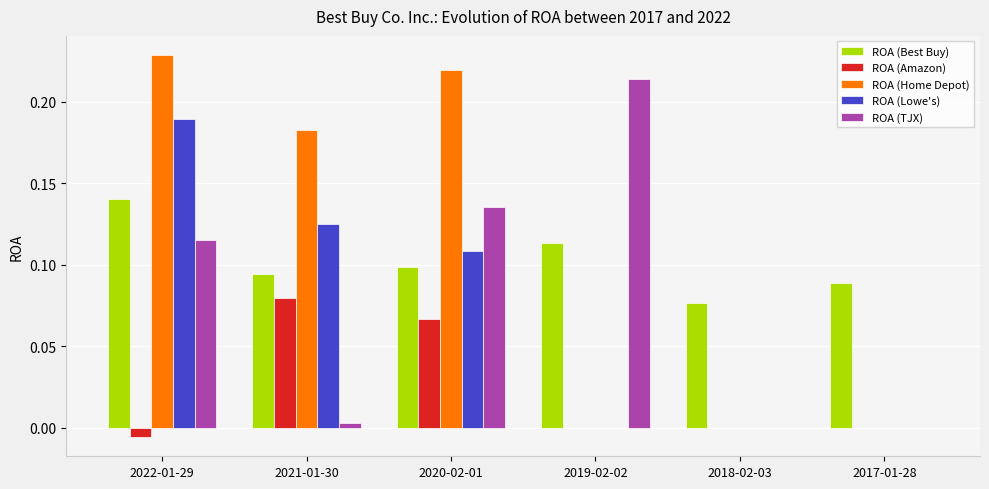

Between 2022-01-29 and 2019-02-02, which series saw the biggest shift?

ROA (Home Depot)